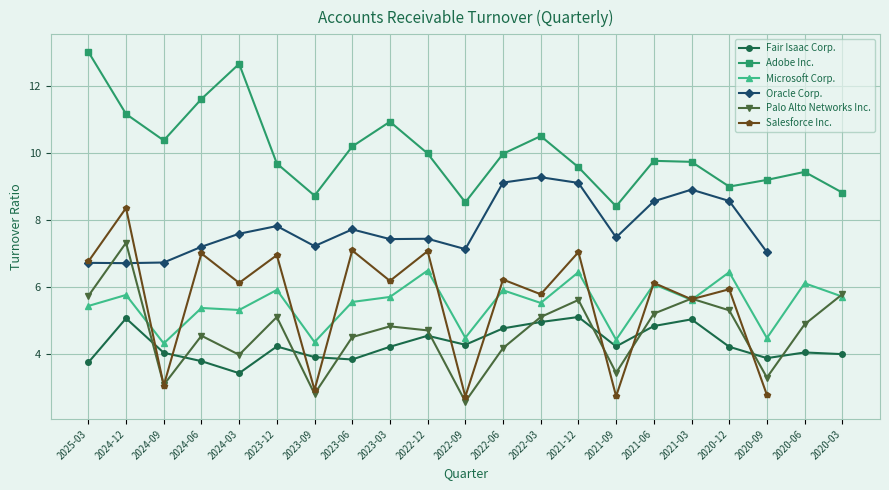

The value of Salesforce Inc. at 2021-06 is 6.1. True or false?

True